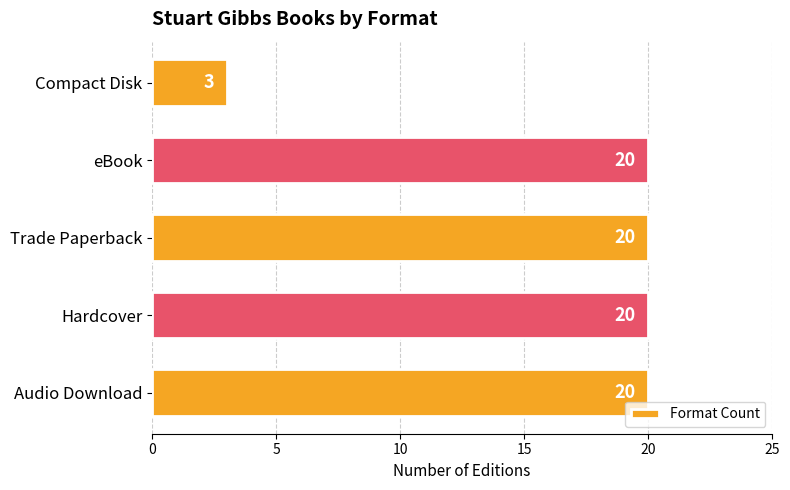

Which has a higher value, eBook or Compact Disk?

eBook